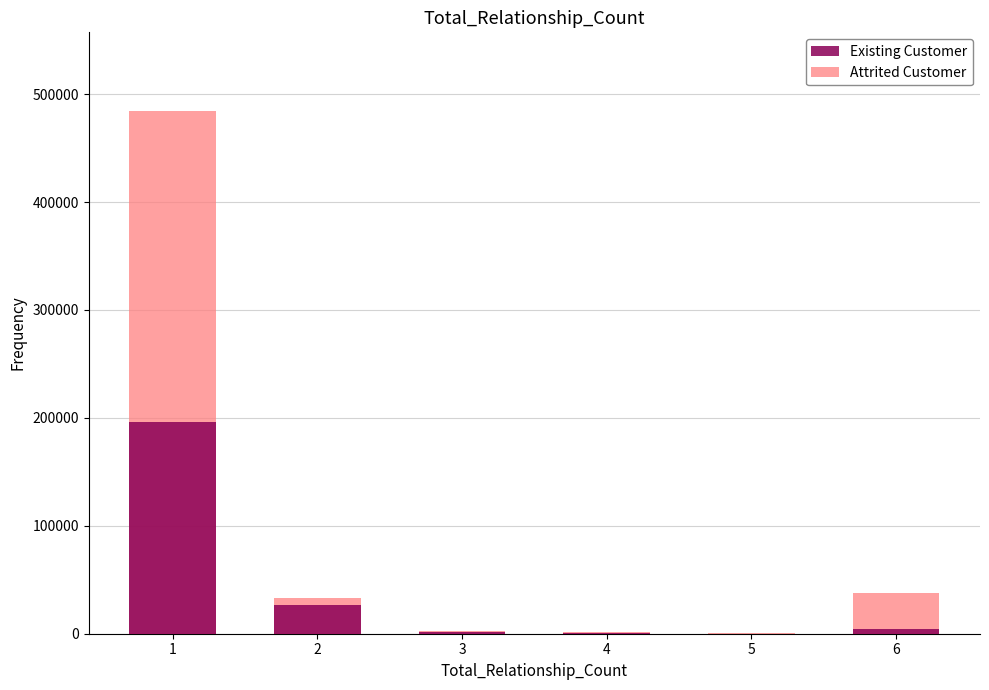

What is the sum of all Attrited Customer values?

560729